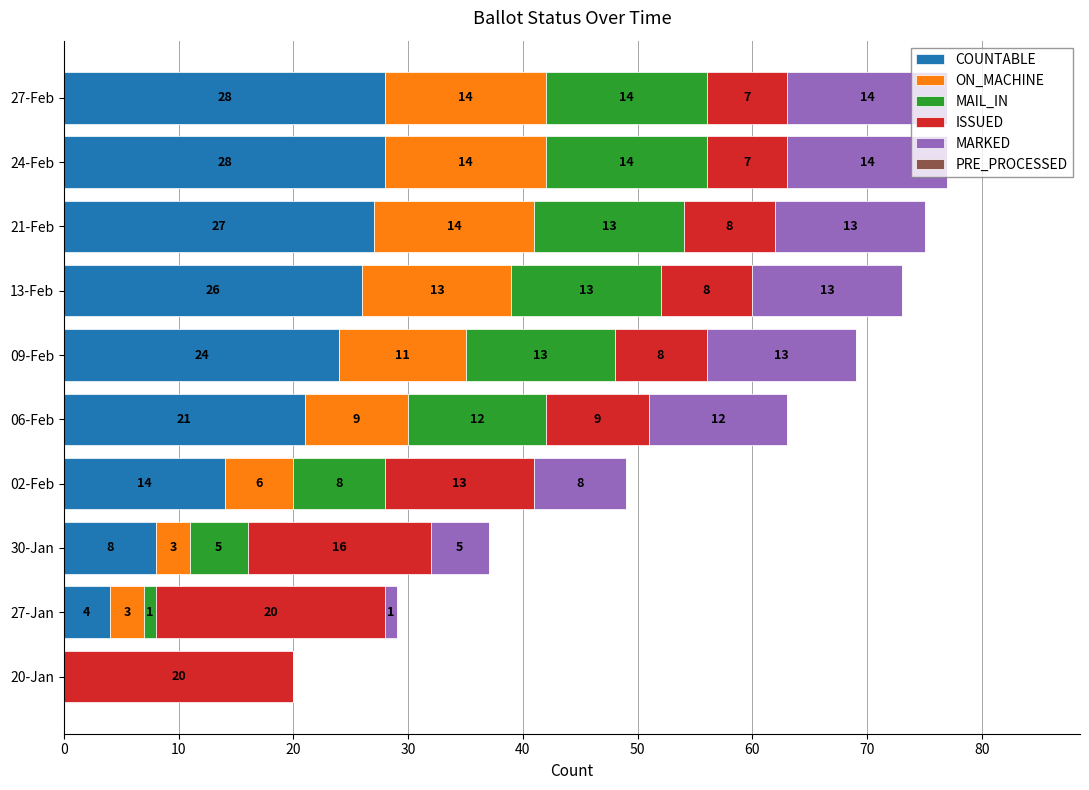

What is the sum of all COUNTABLE values?

180